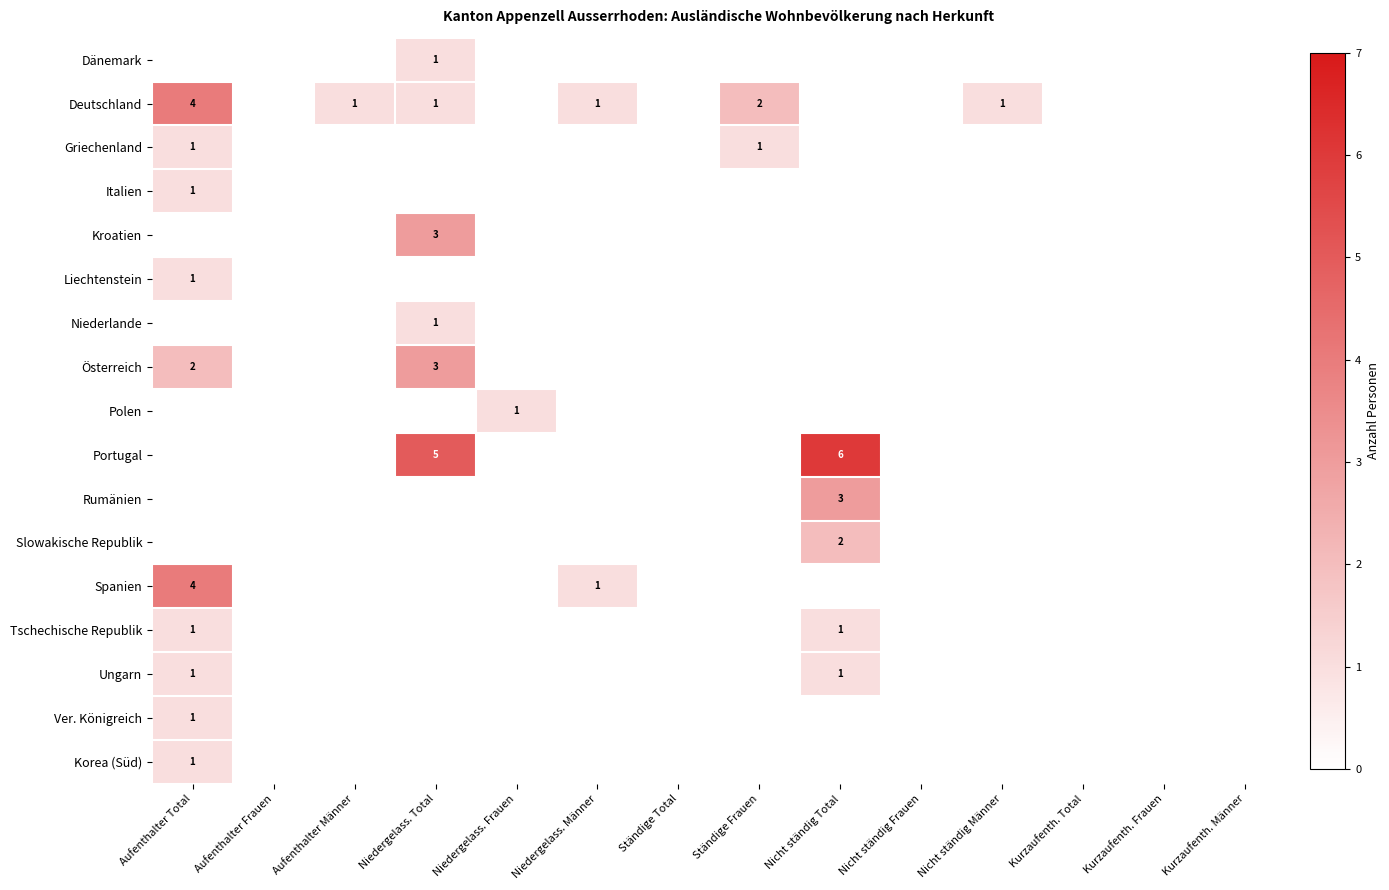

True or false: Korea (Süd) has a value of 1 at Aufenthalter Total.

True